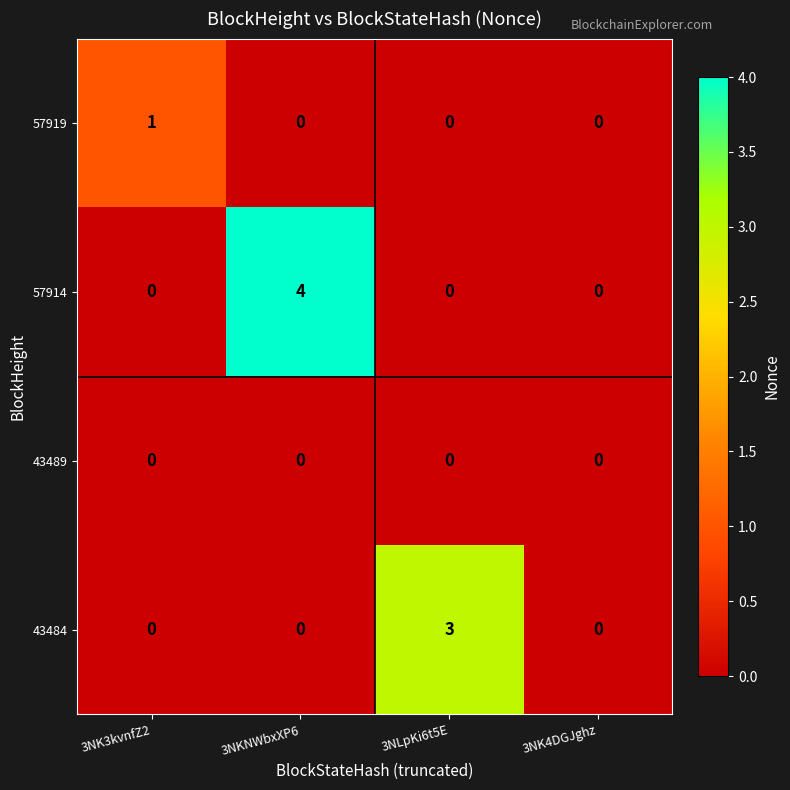

Reading left to right, transcribe all the data shown in this chart.

57919: 1	0	0	0
57914: 0	4	0	0
43489: 0	0	0	0
43484: 0	0	3	0